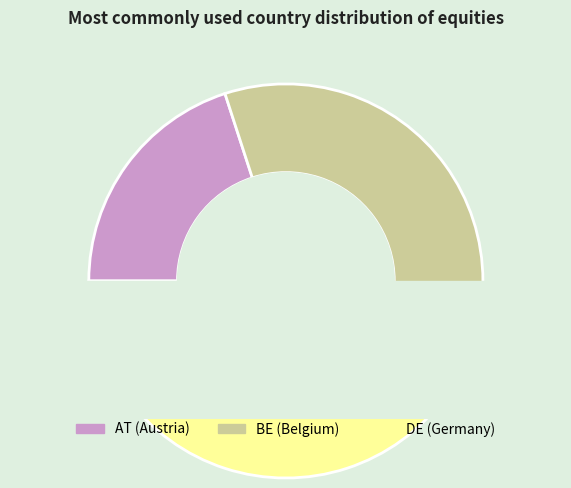

To the nearest percent, what percentage of the pie is AT?

20%